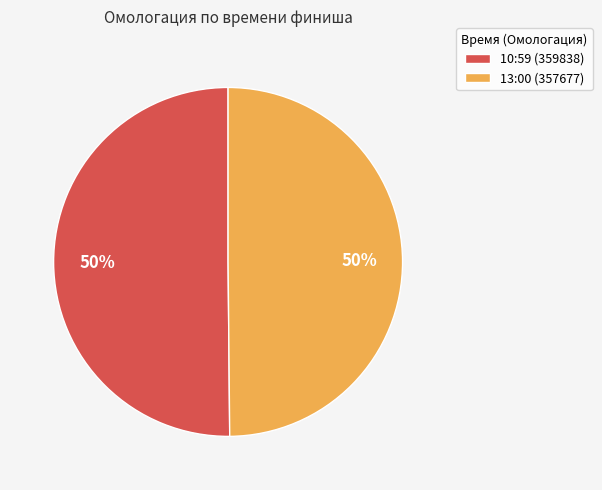

What is the ratio of the value at 10:59 (359838) to the value at 13:00 (357677)?

1.0